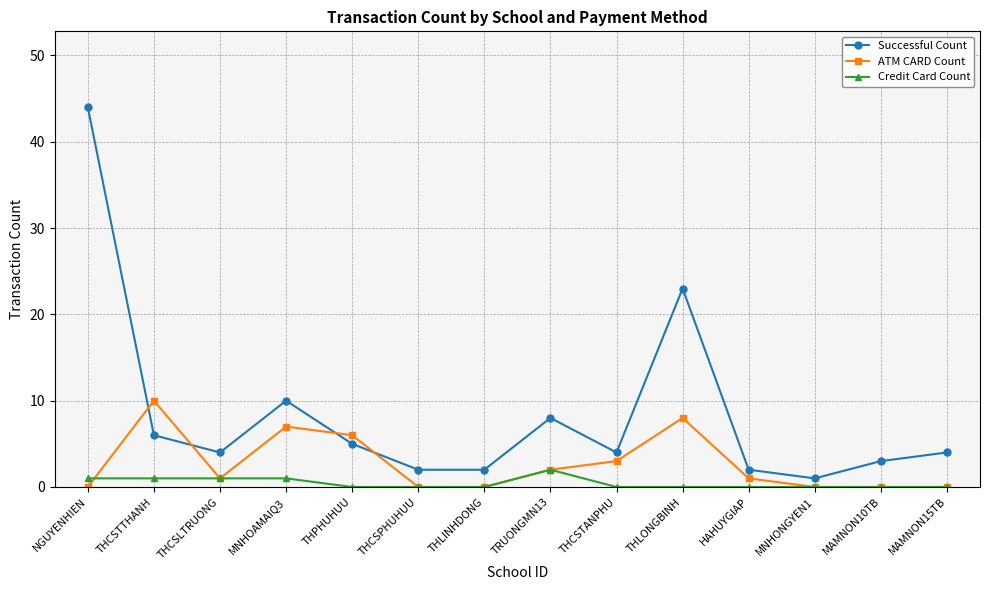

Between THCSTTHANH and MAMNON15TB, which series saw the biggest shift?

ATM CARD Count